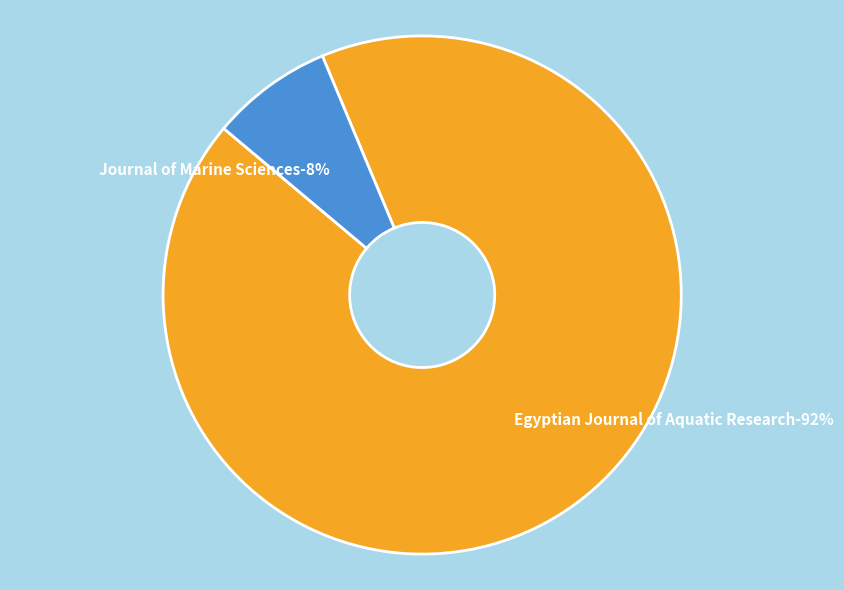

What portion of the pie excludes Journal of Marine Sciences?

92.4%